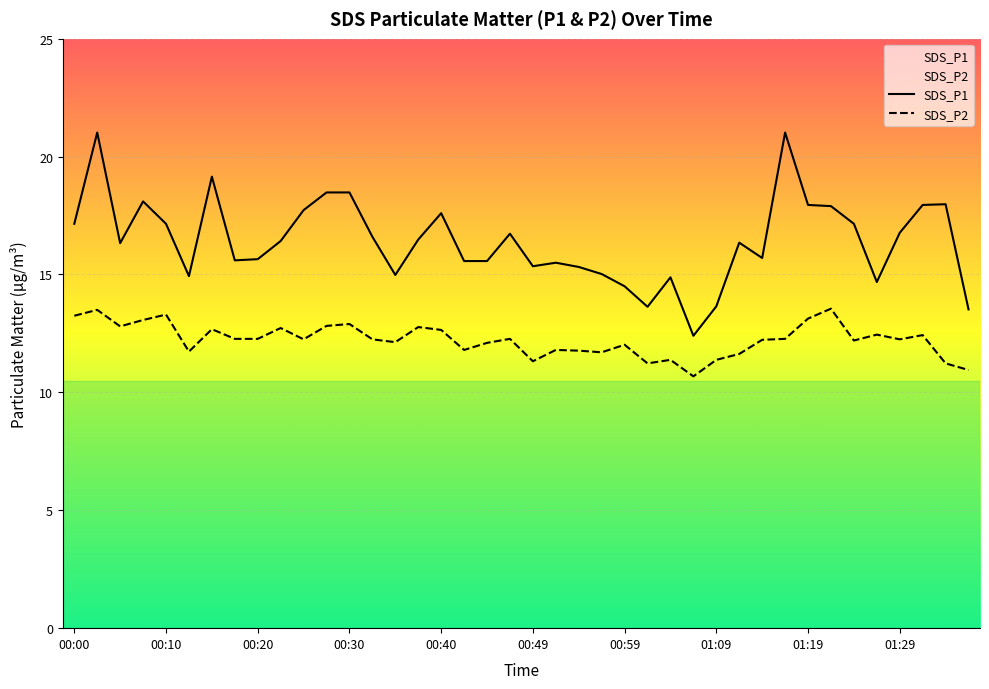

How many categories are shown in the chart?

40